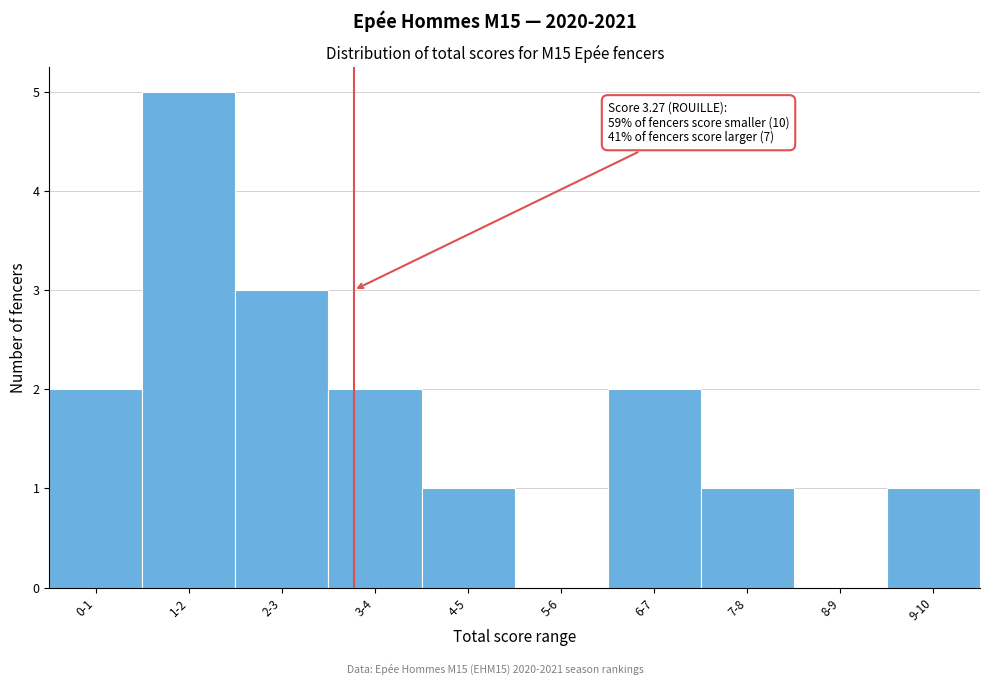

Reading left to right, list all the values displayed in this chart.

0-1=2	1-2=5	2-3=3	3-4=2	4-5=1	5-6=0	6-7=2	7-8=1	8-9=0	9-10=1